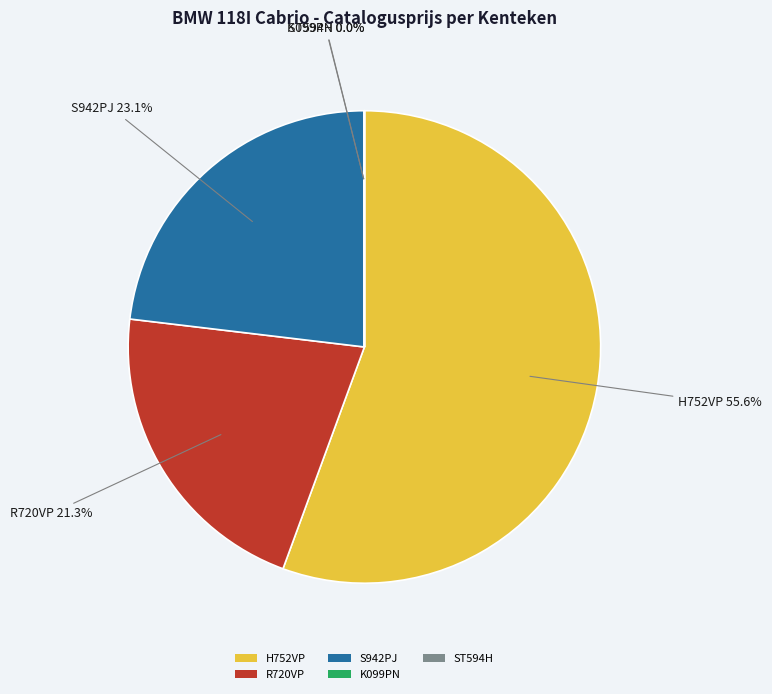

What percentage do H752VP and S942PJ together represent?

78.7%